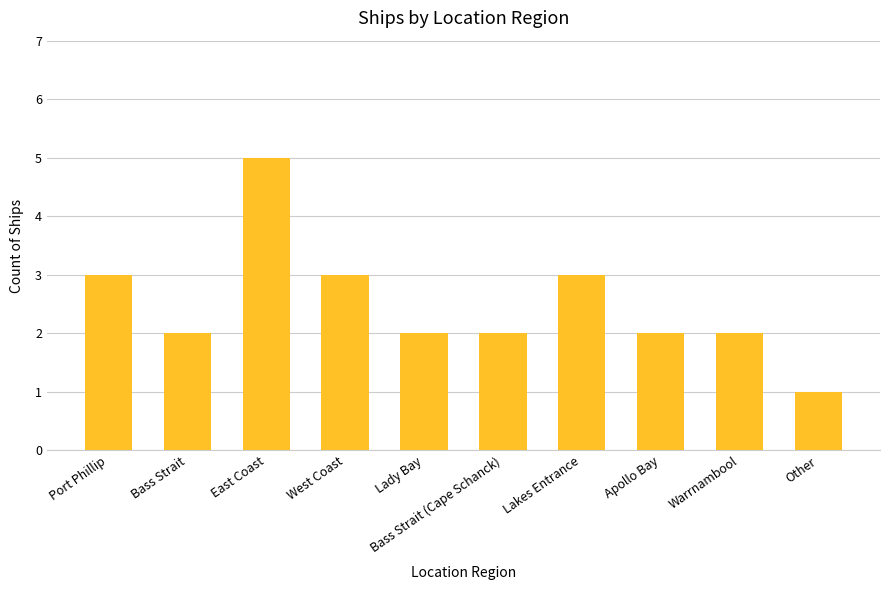

Reading left to right, transcribe all the data shown in this chart.

Port Phillip=3	Bass Strait=2	East Coast=5	West Coast=3	Lady Bay=2	Bass Strait (Cape Schanck)=2	Lakes Entrance=3	Apollo Bay=2	Warrnambool=2	Other=1